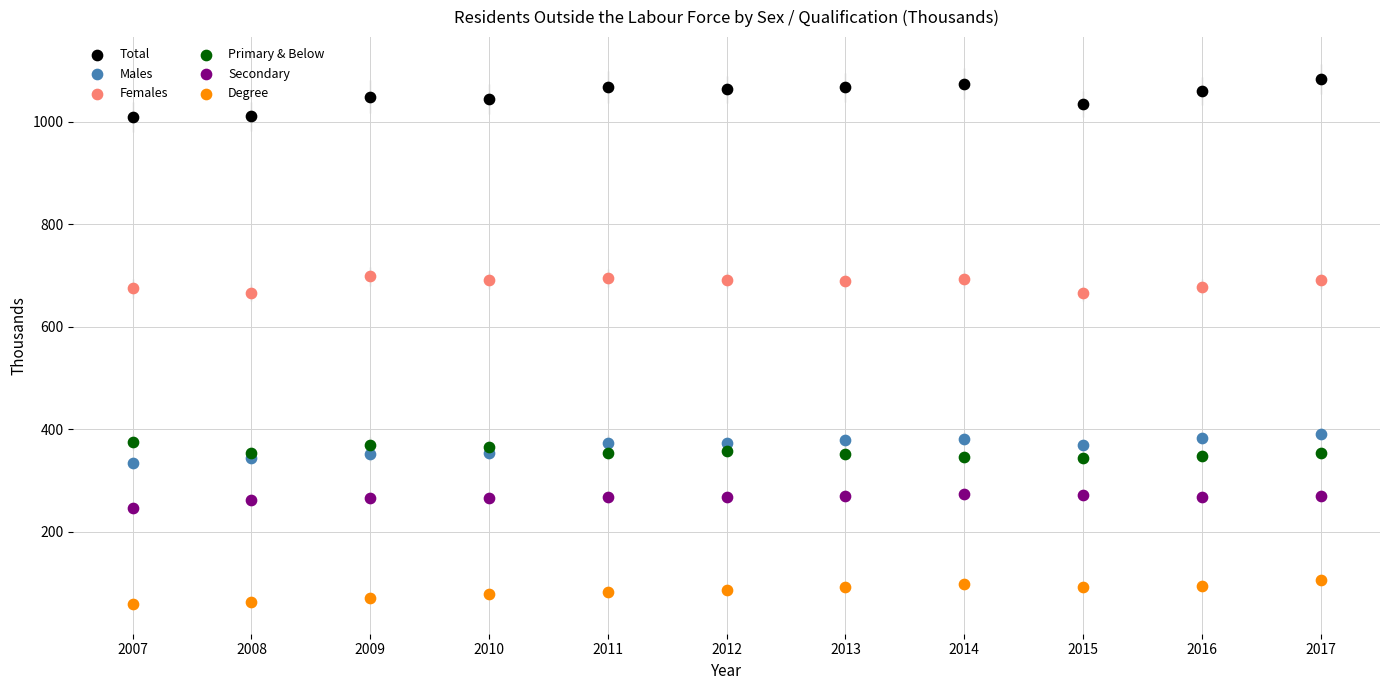

Which series contains the lowest Y value?

Degree